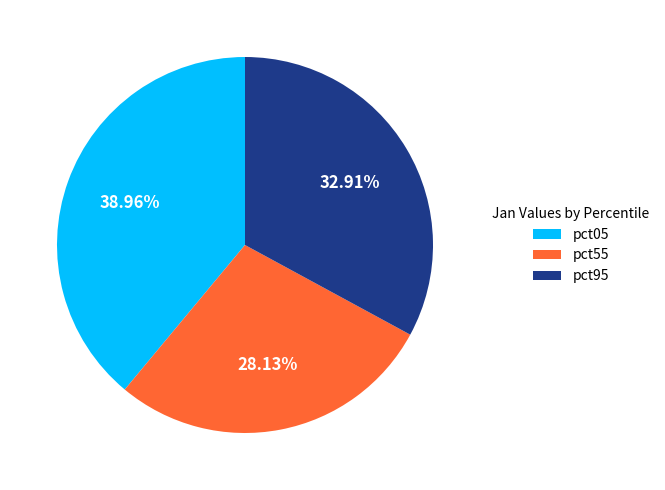

Combined, do pct95 and pct55 account for over 50%?

Yes